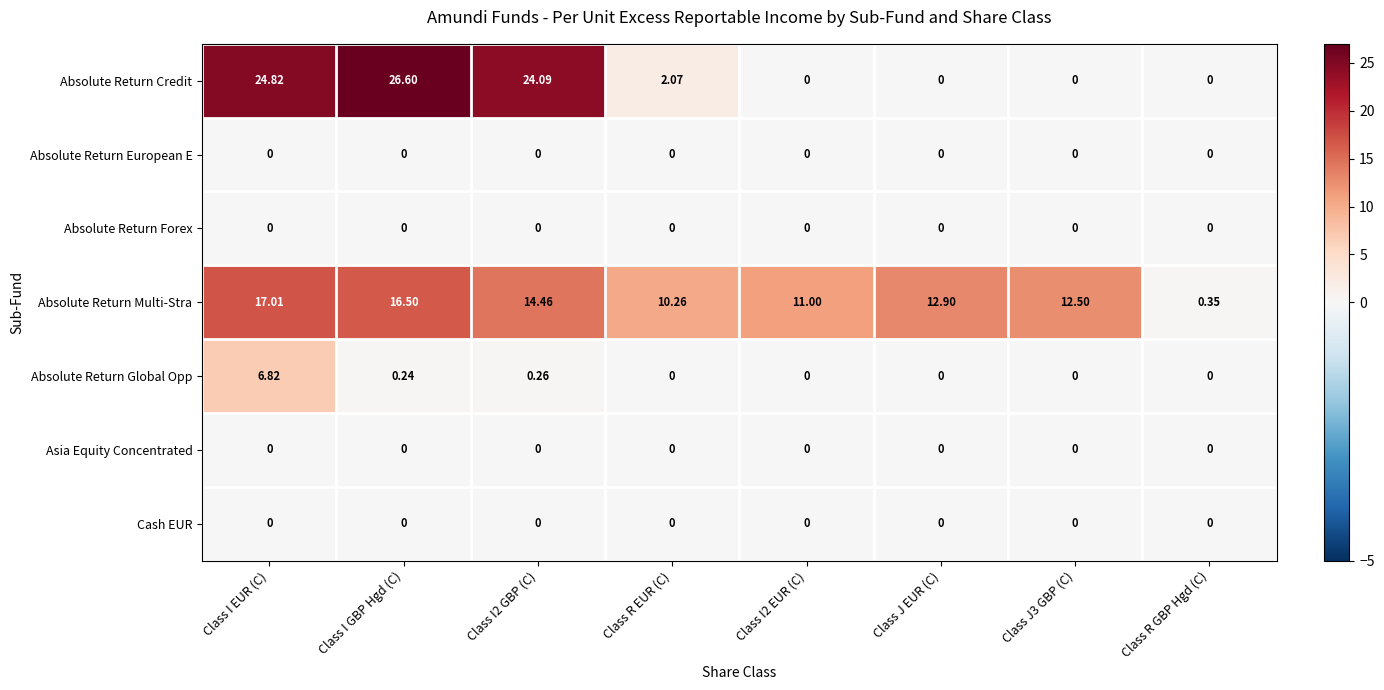

Which category has the highest value across all series?

Class I GBP Hgd (C)